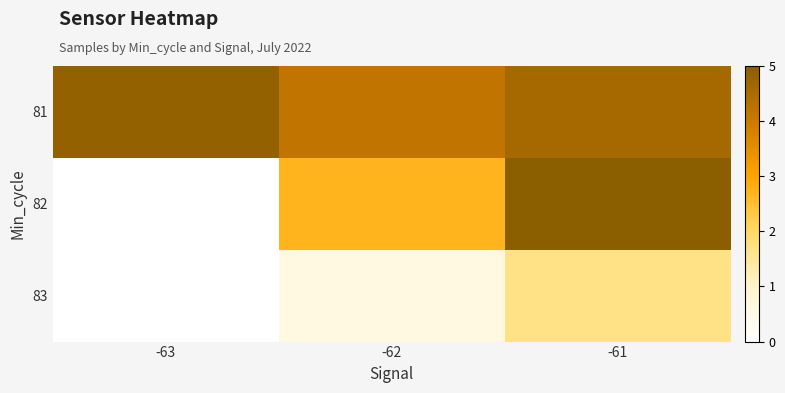

Between -62 and -61, which series saw the biggest shift?

82